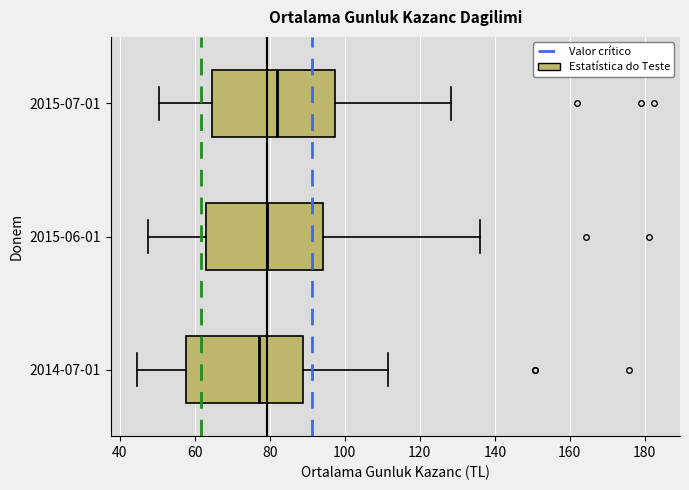

Reading bottom to top, transcribe this box plot: for each box, give where its median line is, the range the box spans, and where its two whiskers end, as read against the x-axis. The values are not printed on the chart, so give them approximately, as read against the axis.

2014-07-01: median 78, box 58 to 88, whiskers 44 to 112
2015-06-01: median 80, box 62 to 94, whiskers 48 to 136
2015-07-01: median 82, box 64 to 98, whiskers 50 to 128